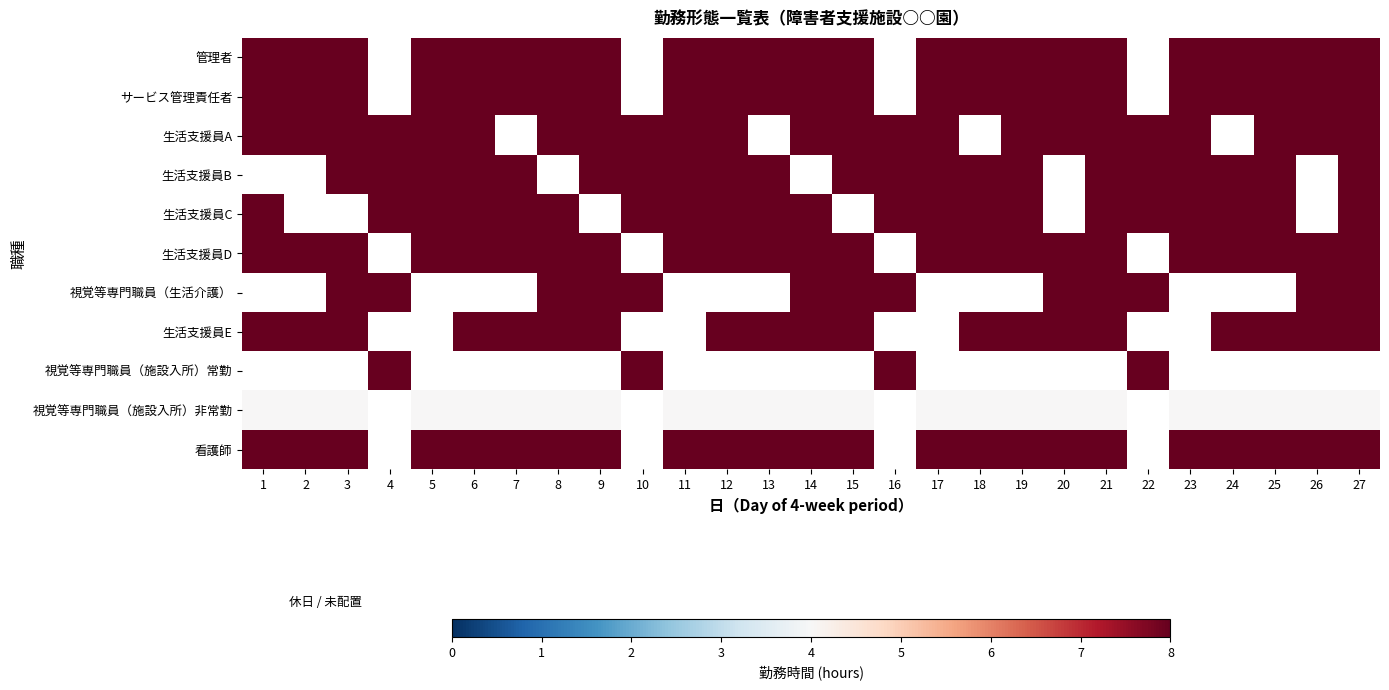

What is the maximum value shown in the chart?

8.0